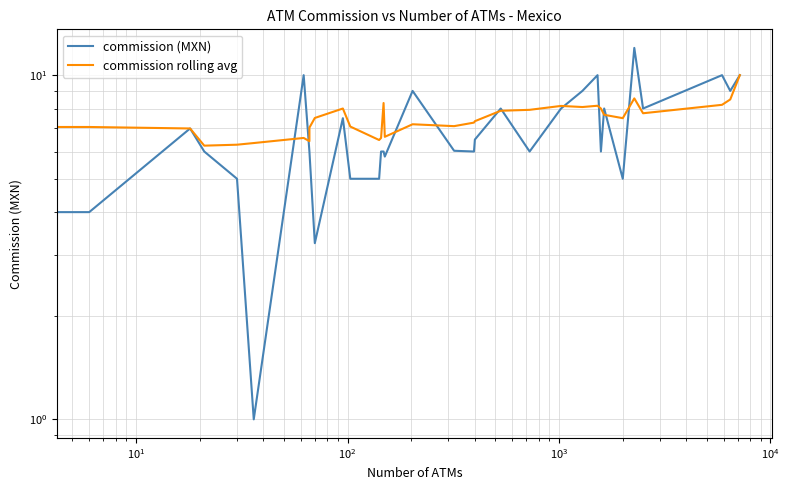

How many lines are shown in the chart?

2